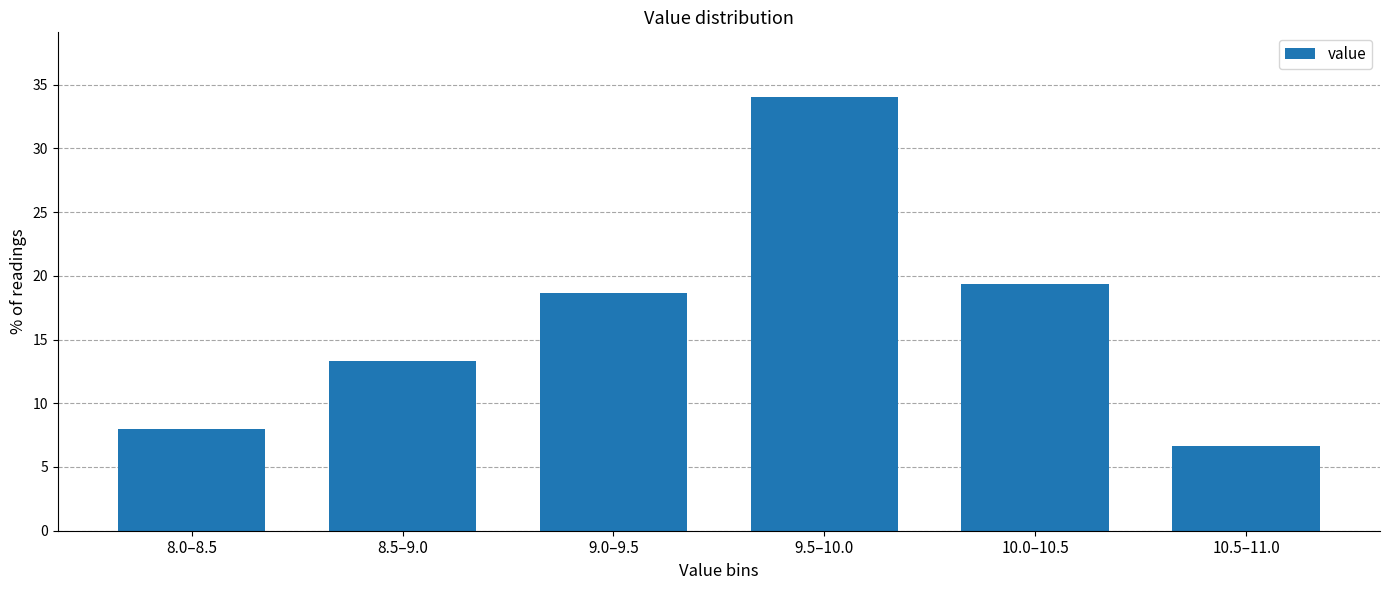

Reading right to left, list all the values displayed in this chart.

6.7	19.3	34.0	18.7	13.3	8.0